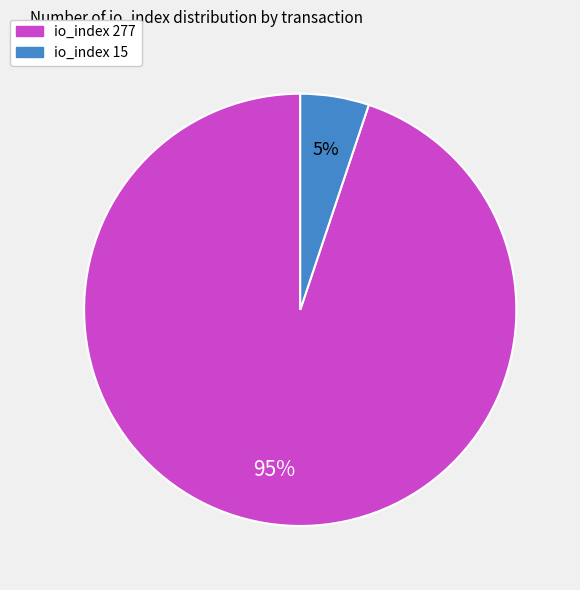

Rank the categories by value from highest to lowest.

io_index 277, io_index 15